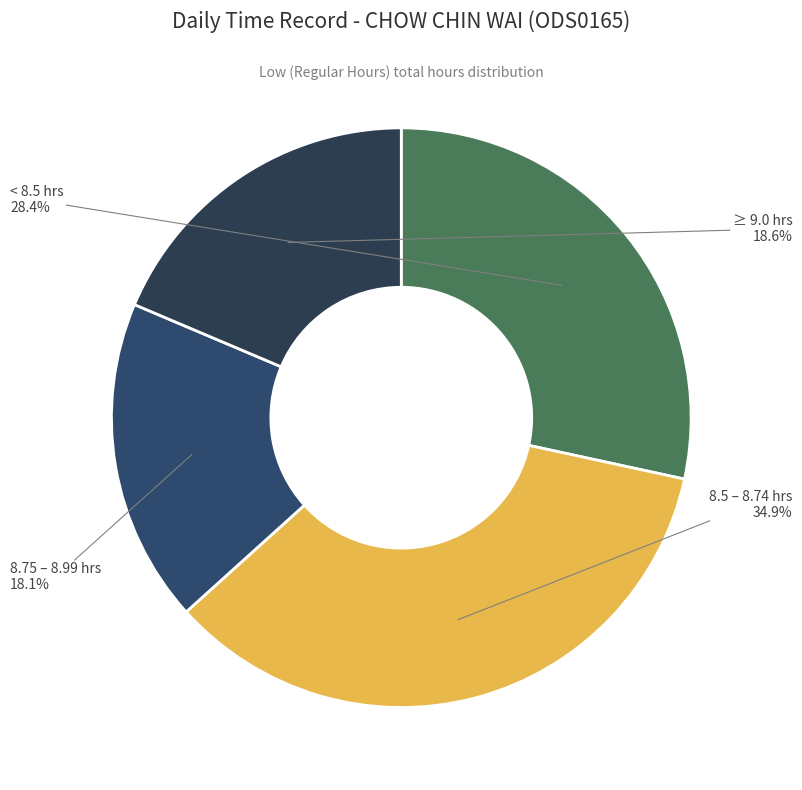

Is there a majority slice in this chart?

No